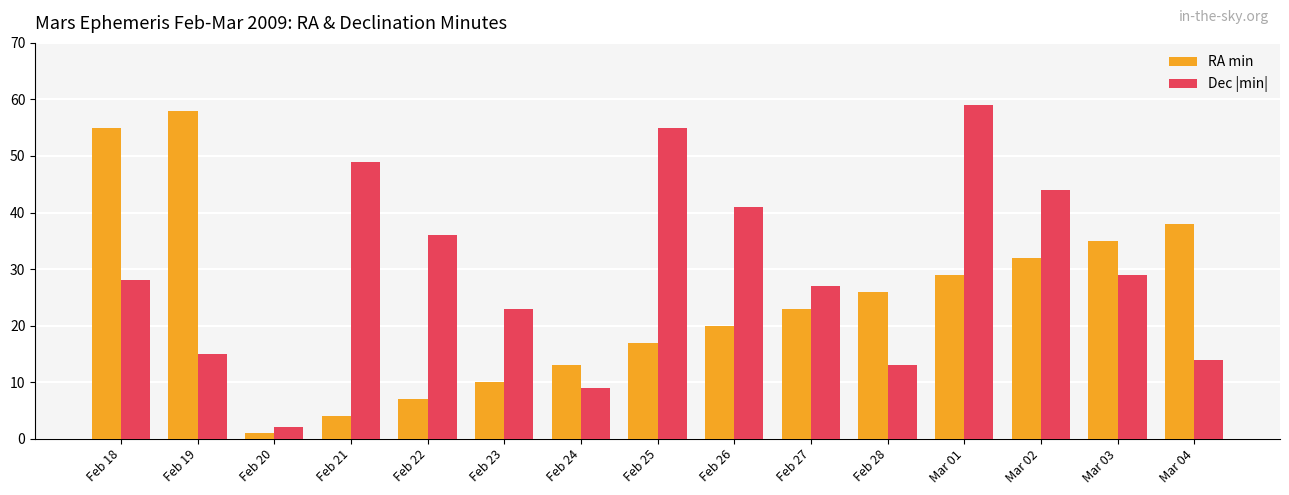

Reading left to right, transcribe all the data shown in this chart.

RA min: Feb 18=55	Feb 19=58	Feb 20=1	Feb 21=4	Feb 22=7	Feb 23=10	Feb 24=13	Feb 25=17	Feb 26=20	Feb 27=23	Feb 28=26	Mar 01=29	Mar 02=32	Mar 03=35	Mar 04=38
Dec |min|: Feb 18=28	Feb 19=15	Feb 20=2	Feb 21=49	Feb 22=36	Feb 23=23	Feb 24=9	Feb 25=55	Feb 26=41	Feb 27=27	Feb 28=13	Mar 01=59	Mar 02=44	Mar 03=29	Mar 04=14